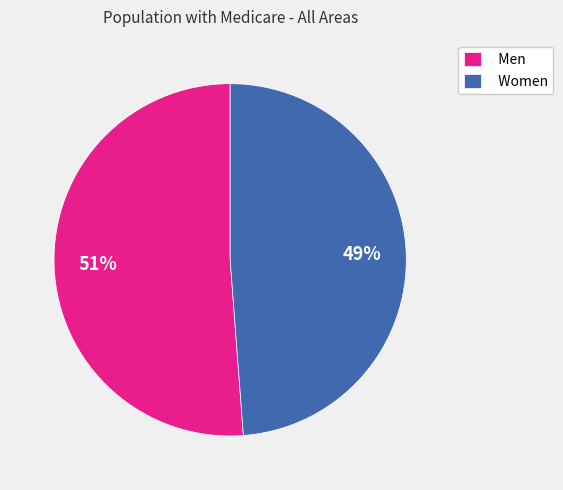

What is the ratio of the value at Men to the value at Women?

1.0